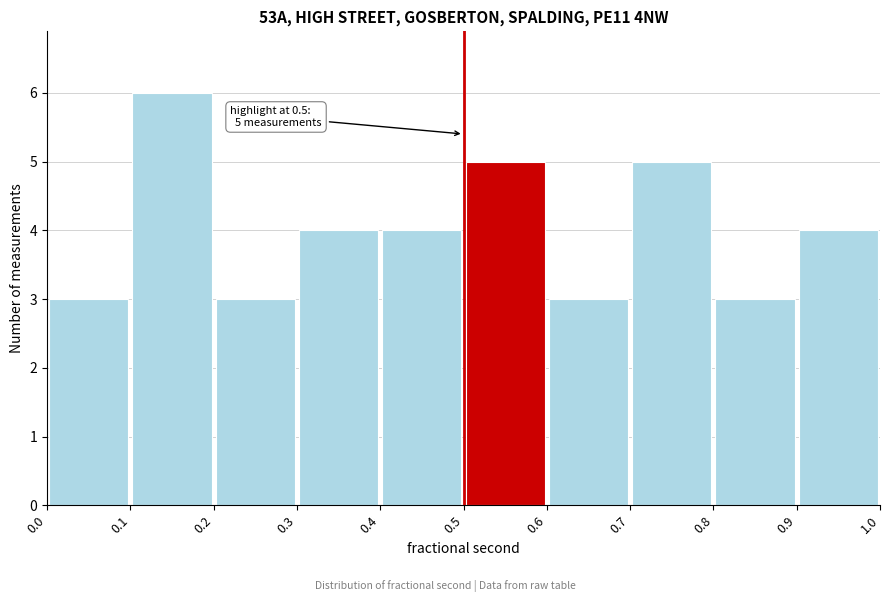

Which range on the x-axis has the tallest bar?

0.1 to 0.2